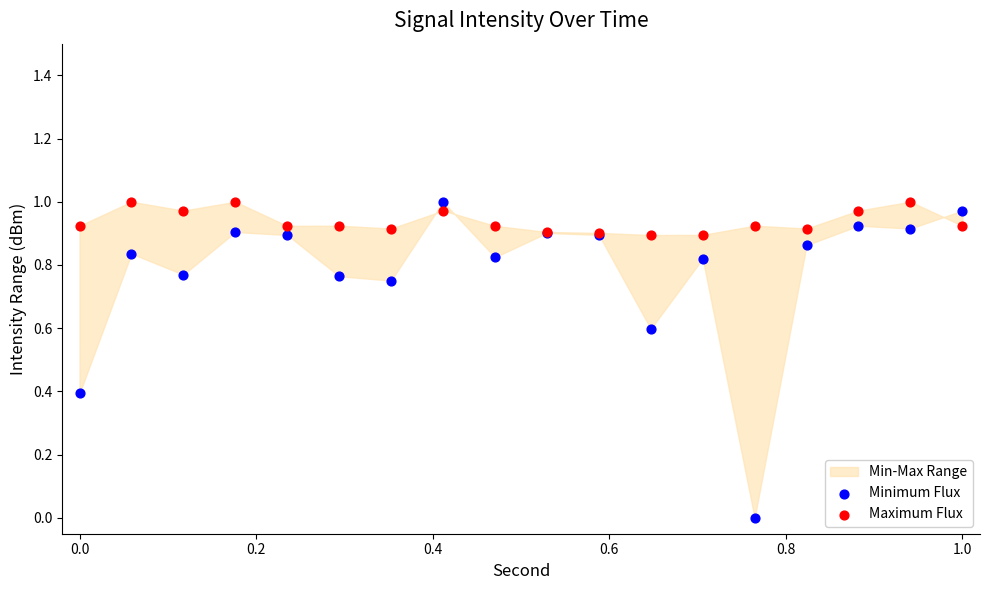

Which series has the largest Y range (max minus min)?

Minimum Flux